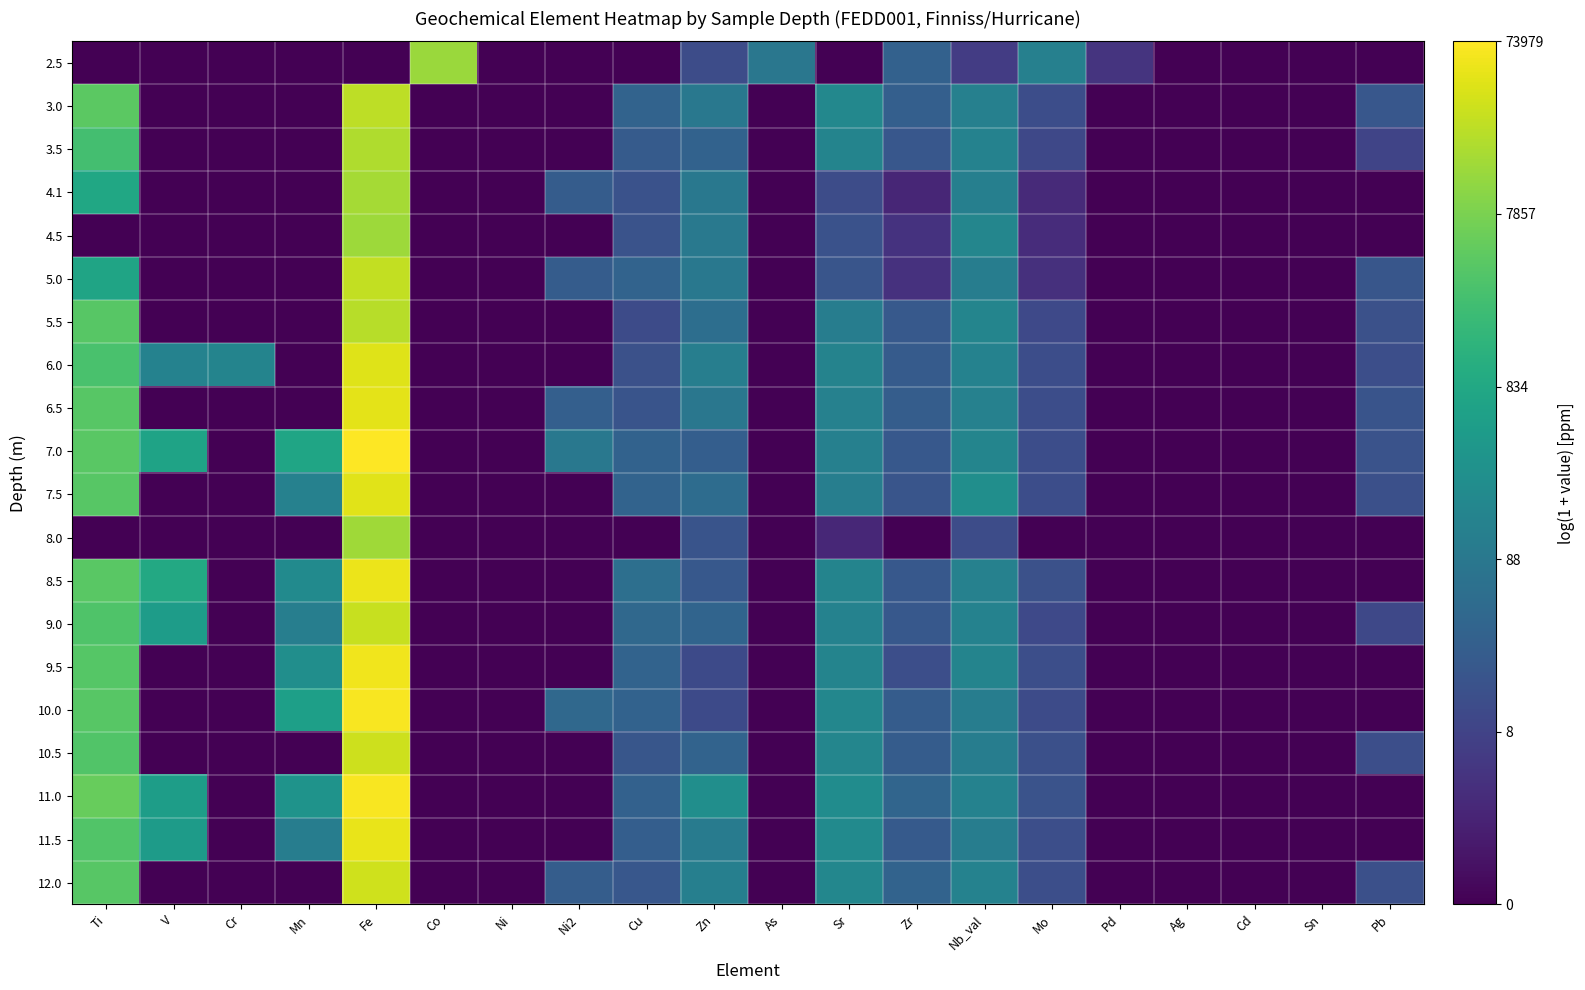

Reading left to right, list all the values displayed in this chart.

2.5: Ti=0.0	V=0.0	Cr=0.0	Mn=0.0	Fe=0.0	Co=9.5	Ni=0.0	Ni2=0.0	Cu=0.0	Zn=2.6	As=4.4	Sr=0.0	Zr=3.5	Nb_val=2.0	Mo=4.9	Pd=1.7	Ag=0.0	Cd=0.0	Sn=0.0	Pb=0.0
3.0: Ti=8.4	V=0.0	Cr=0.0	Mn=0.0	Fe=10.1	Co=0.0	Ni=0.0	Ni2=0.0	Cu=3.6	Zn=4.5	As=0.0	Sr=5.2	Zr=3.4	Nb_val=4.9	Mo=2.7	Pd=0.0	Ag=0.0	Cd=0.0	Sn=0.0	Pb=3.0
3.5: Ti=7.9	V=0.0	Cr=0.0	Mn=0.0	Fe=9.9	Co=0.0	Ni=0.0	Ni2=0.0	Cu=3.2	Zn=3.5	As=0.0	Sr=5.0	Zr=3.1	Nb_val=5.0	Mo=2.4	Pd=0.0	Ag=0.0	Cd=0.0	Sn=0.0	Pb=2.3
4.1: Ti=6.7	V=0.0	Cr=0.0	Mn=0.0	Fe=9.7	Co=0.0	Ni=0.0	Ni2=3.2	Cu=2.8	Zn=4.5	As=0.0	Sr=2.6	Zr=1.2	Nb_val=4.8	Mo=1.3	Pd=0.0	Ag=0.0	Cd=0.0	Sn=0.0	Pb=0.0
4.5: Ti=0.0	V=0.0	Cr=0.0	Mn=0.0	Fe=9.6	Co=0.0	Ni=0.0	Ni2=0.0	Cu=2.9	Zn=4.5	As=0.0	Sr=2.8	Zr=1.6	Nb_val=5.1	Mo=1.4	Pd=0.0	Ag=0.0	Cd=0.0	Sn=0.0	Pb=0.0
5.0: Ti=6.6	V=0.0	Cr=0.0	Mn=0.0	Fe=10.2	Co=0.0	Ni=0.0	Ni2=3.3	Cu=3.6	Zn=4.5	As=0.0	Sr=2.9	Zr=1.6	Nb_val=4.7	Mo=1.6	Pd=0.0	Ag=0.0	Cd=0.0	Sn=0.0	Pb=3.0
5.5: Ti=8.3	V=0.0	Cr=0.0	Mn=0.0	Fe=10.0	Co=0.0	Ni=0.0	Ni2=0.0	Cu=2.6	Zn=4.0	As=0.0	Sr=4.8	Zr=3.1	Nb_val=5.1	Mo=2.5	Pd=0.0	Ag=0.0	Cd=0.0	Sn=0.0	Pb=2.8
6.0: Ti=8.0	V=5.0	Cr=5.1	Mn=0.0	Fe=10.7	Co=0.0	Ni=0.0	Ni2=0.0	Cu=2.8	Zn=4.8	As=0.0	Sr=5.0	Zr=3.2	Nb_val=5.0	Mo=2.7	Pd=0.0	Ag=0.0	Cd=0.0	Sn=0.0	Pb=2.7
6.5: Ti=8.3	V=0.0	Cr=0.0	Mn=0.0	Fe=10.8	Co=0.0	Ni=0.0	Ni2=3.4	Cu=2.9	Zn=4.5	As=0.0	Sr=4.9	Zr=3.3	Nb_val=4.9	Mo=2.6	Pd=0.0	Ag=0.0	Cd=0.0	Sn=0.0	Pb=2.9
7.0: Ti=8.3	V=6.5	Cr=0.0	Mn=6.6	Fe=11.2	Co=0.0	Ni=0.0	Ni2=4.5	Cu=3.5	Zn=3.3	As=0.0	Sr=4.9	Zr=3.1	Nb_val=5.1	Mo=2.7	Pd=0.0	Ag=0.0	Cd=0.0	Sn=0.0	Pb=2.9
7.5: Ti=8.3	V=0.0	Cr=0.0	Mn=4.9	Fe=10.7	Co=0.0	Ni=0.0	Ni2=0.0	Cu=3.6	Zn=4.0	As=0.0	Sr=4.8	Zr=3.0	Nb_val=5.5	Mo=2.7	Pd=0.0	Ag=0.0	Cd=0.0	Sn=0.0	Pb=2.7
8.0: Ti=0.0	V=0.0	Cr=0.0	Mn=0.0	Fe=9.6	Co=0.0	Ni=0.0	Ni2=0.0	Cu=0.0	Zn=2.9	As=0.0	Sr=1.3	Zr=0.0	Nb_val=2.6	Mo=0.0	Pd=0.0	Ag=0.0	Cd=0.0	Sn=0.0	Pb=0.0
8.5: Ti=8.3	V=6.8	Cr=0.0	Mn=5.4	Fe=10.9	Co=0.0	Ni=0.0	Ni2=0.0	Cu=4.1	Zn=3.1	As=0.0	Sr=5.1	Zr=3.1	Nb_val=4.9	Mo=2.8	Pd=0.0	Ag=0.0	Cd=0.0	Sn=0.0	Pb=0.0
9.0: Ti=8.1	V=6.2	Cr=0.0	Mn=4.8	Fe=10.3	Co=0.0	Ni=0.0	Ni2=0.0	Cu=3.8	Zn=3.6	As=0.0	Sr=5.0	Zr=3.1	Nb_val=5.0	Mo=2.5	Pd=0.0	Ag=0.0	Cd=0.0	Sn=0.0	Pb=2.4
9.5: Ti=8.2	V=0.0	Cr=0.0	Mn=5.5	Fe=11.0	Co=0.0	Ni=0.0	Ni2=0.0	Cu=3.6	Zn=2.5	As=0.0	Sr=5.0	Zr=2.7	Nb_val=5.1	Mo=2.7	Pd=0.0	Ag=0.0	Cd=0.0	Sn=0.0	Pb=0.0
10.0: Ti=8.3	V=0.0	Cr=0.0	Mn=6.4	Fe=11.1	Co=0.0	Ni=0.0	Ni2=3.8	Cu=3.5	Zn=2.5	As=0.0	Sr=5.2	Zr=3.3	Nb_val=4.8	Mo=2.6	Pd=0.0	Ag=0.0	Cd=0.0	Sn=0.0	Pb=0.0
10.5: Ti=8.2	V=0.0	Cr=0.0	Mn=0.0	Fe=10.4	Co=0.0	Ni=0.0	Ni2=0.0	Cu=3.0	Zn=3.6	As=0.0	Sr=5.1	Zr=3.3	Nb_val=4.8	Mo=2.7	Pd=0.0	Ag=0.0	Cd=0.0	Sn=0.0	Pb=2.7
11.0: Ti=8.6	V=6.3	Cr=0.0	Mn=5.8	Fe=11.1	Co=0.0	Ni=0.0	Ni2=0.0	Cu=3.5	Zn=5.6	As=0.0	Sr=5.5	Zr=3.7	Nb_val=5.0	Mo=2.9	Pd=0.0	Ag=0.0	Cd=0.0	Sn=0.0	Pb=0.0
11.5: Ti=8.2	V=6.1	Cr=0.0	Mn=4.8	Fe=10.9	Co=0.0	Ni=0.0	Ni2=0.0	Cu=3.3	Zn=4.7	As=0.0	Sr=5.3	Zr=3.2	Nb_val=4.8	Mo=2.7	Pd=0.0	Ag=0.0	Cd=0.0	Sn=0.0	Pb=0.0
12.0: Ti=8.3	V=0.0	Cr=0.0	Mn=0.0	Fe=10.4	Co=0.0	Ni=0.0	Ni2=3.3	Cu=3.0	Zn=4.8	As=0.0	Sr=5.2	Zr=3.6	Nb_val=5.0	Mo=2.7	Pd=0.0	Ag=0.0	Cd=0.0	Sn=0.0	Pb=2.7